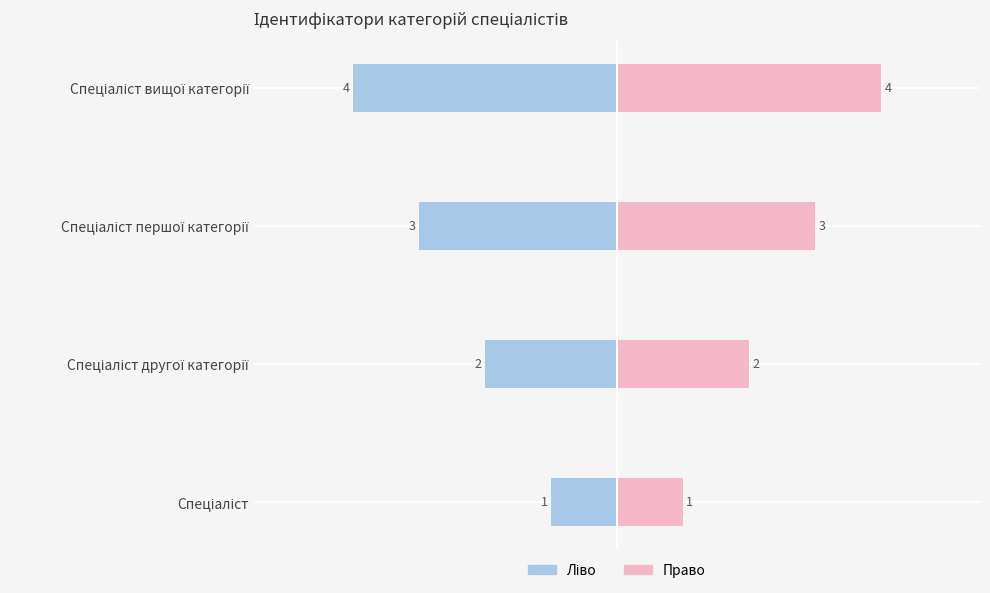

Does the chart contain stacked bars?

No